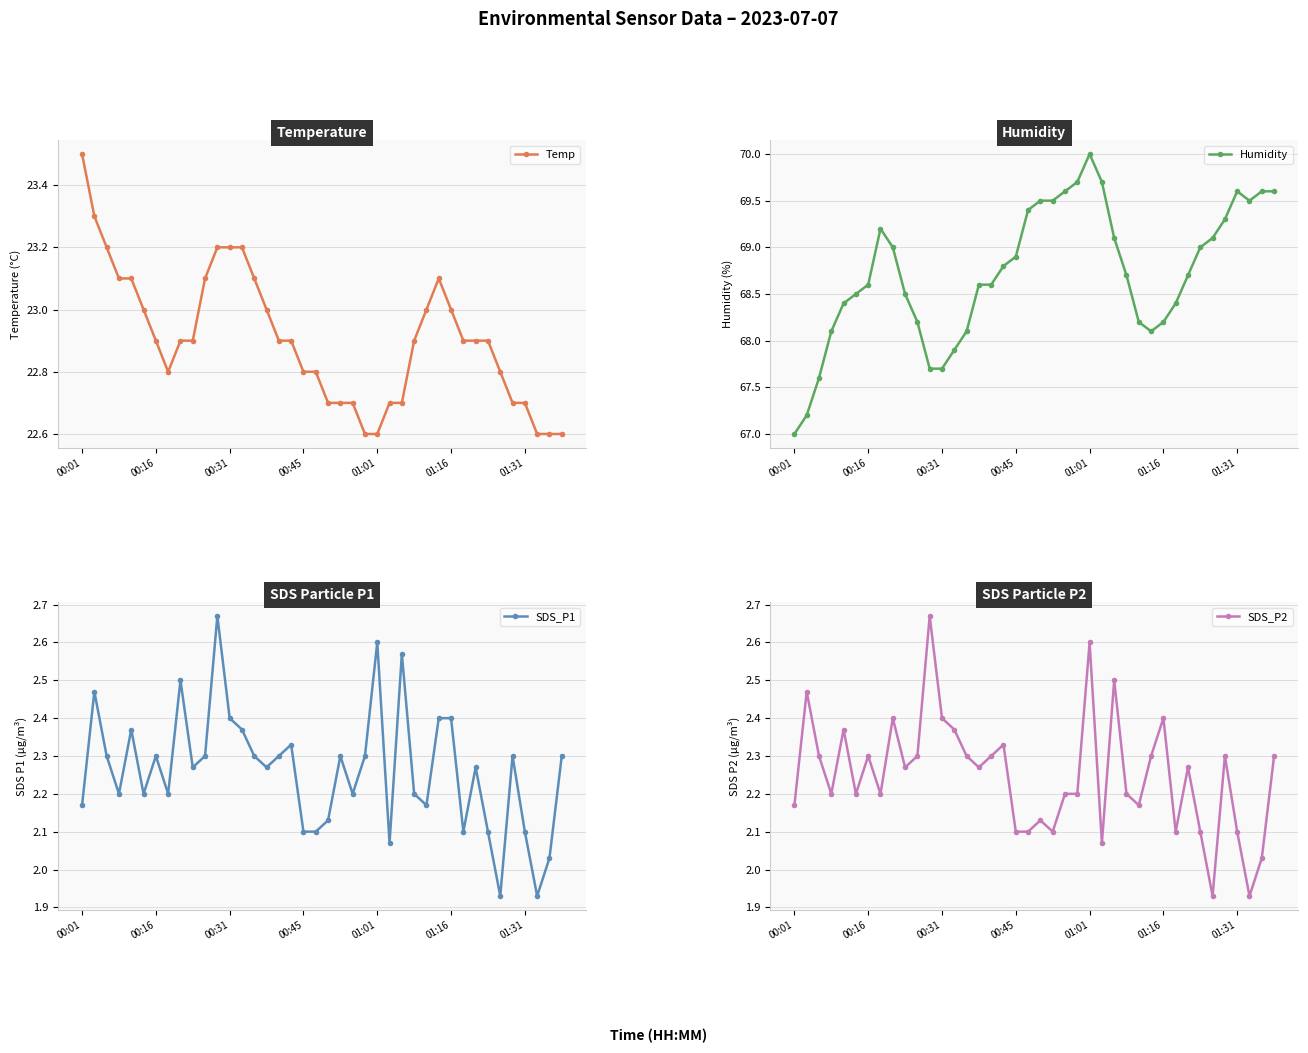

The Humidity series shows 119.2 at 01:16. True or false?

False